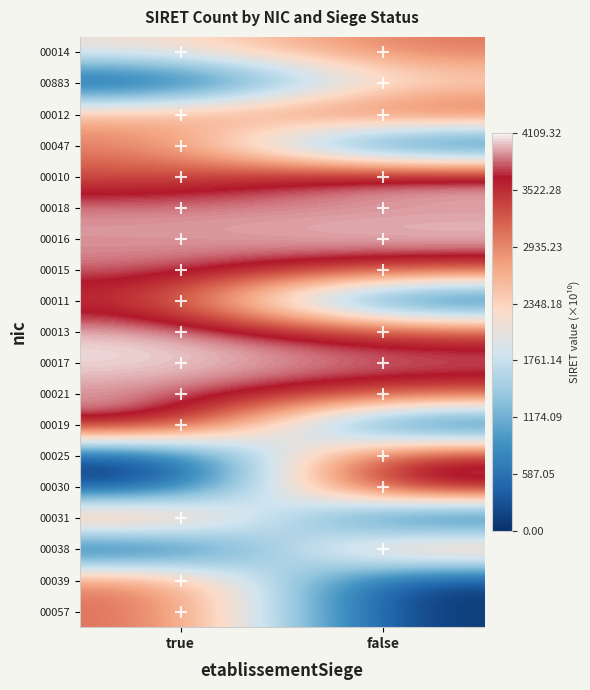

At which category is the sum across all series the highest?

true